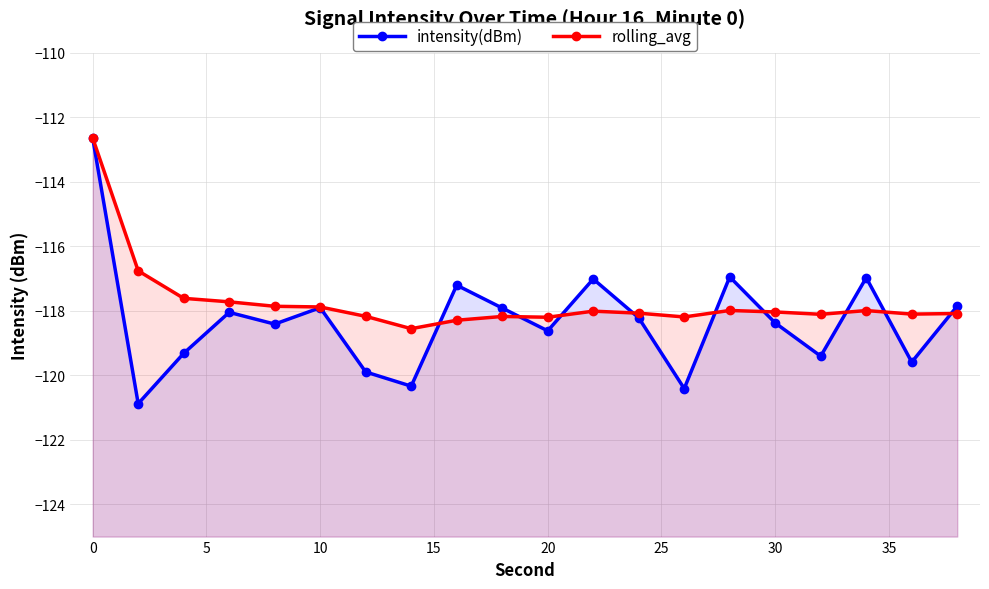

What is the lowest value of the rolling_avg series?

-118.6